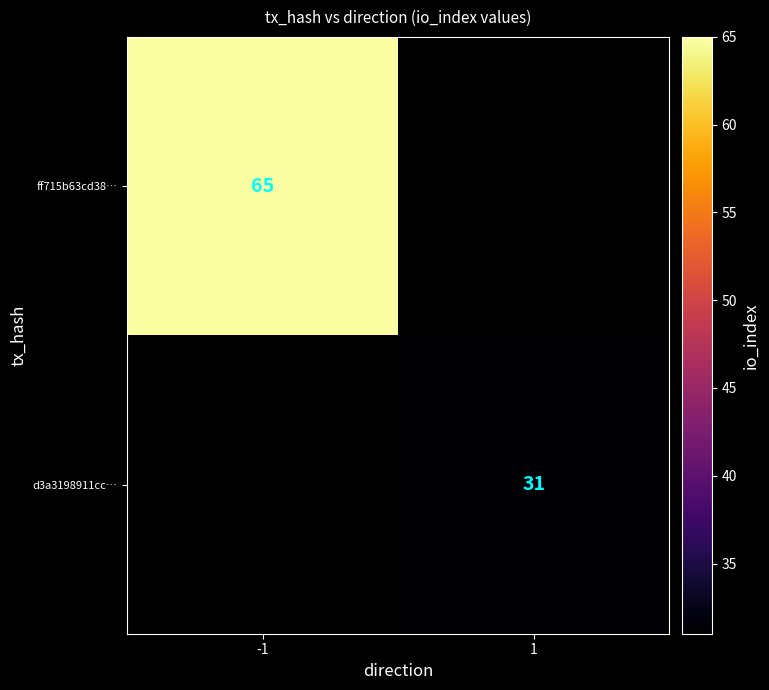

What is the maximum value shown in the chart?

65.0